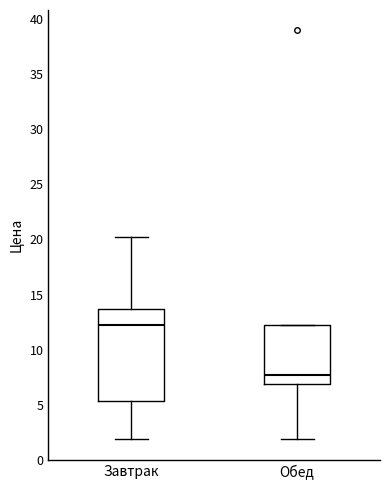

Which box has the highest median line?

Завтрак